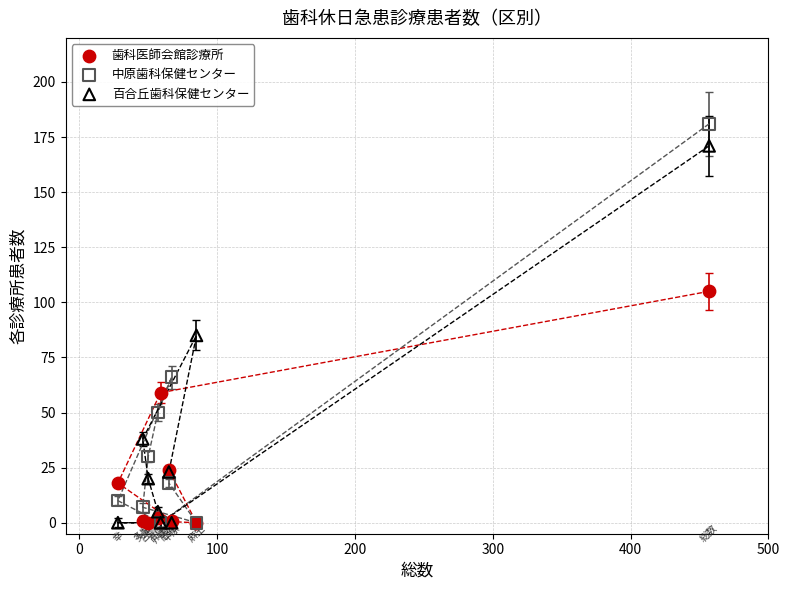

In the 中原歯科保健センター series, what Y value is closest to 90?

66